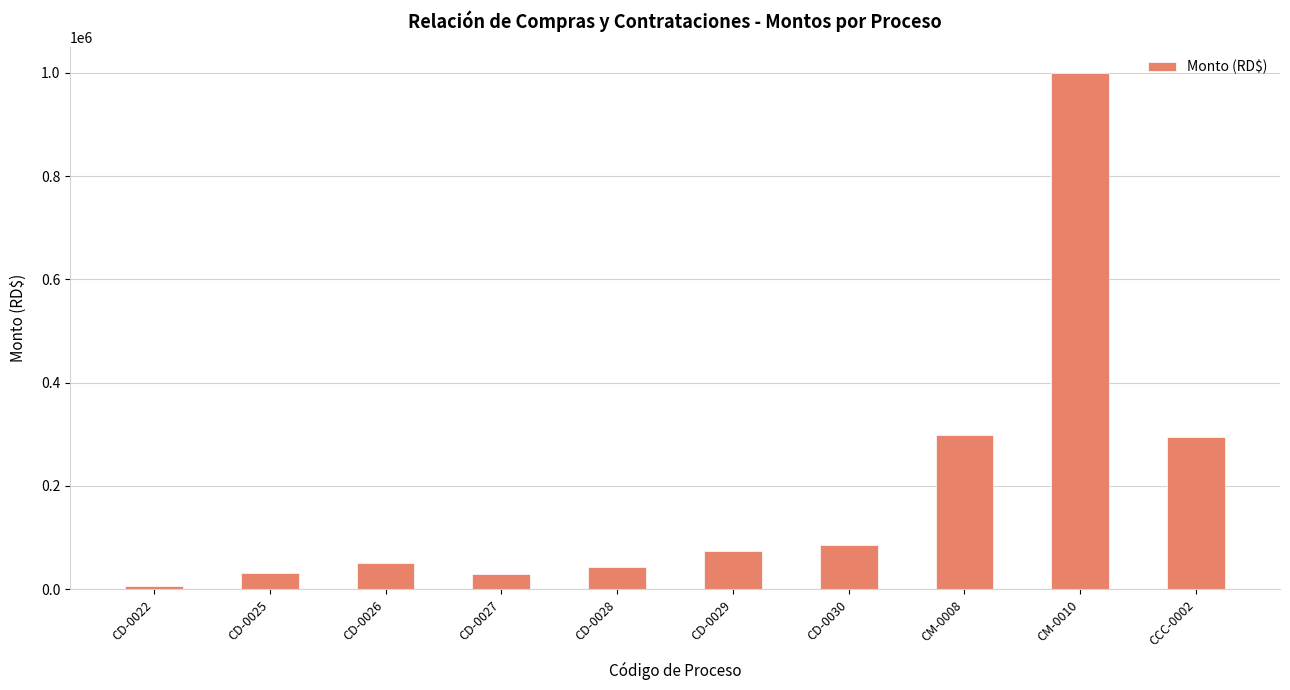

How many values exceed 73292?

5